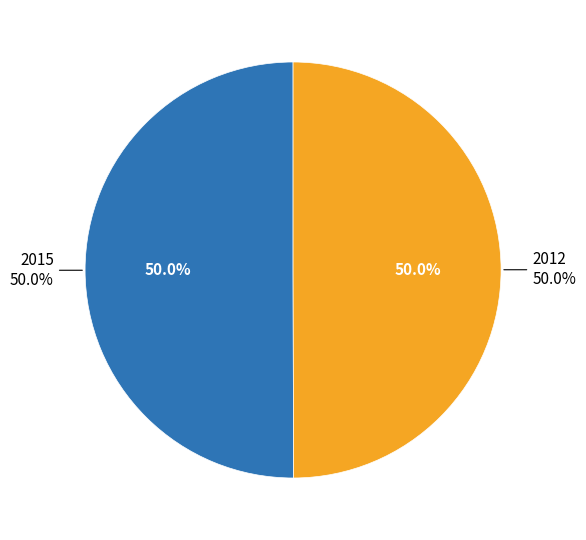

How many segments does this pie chart have?

2